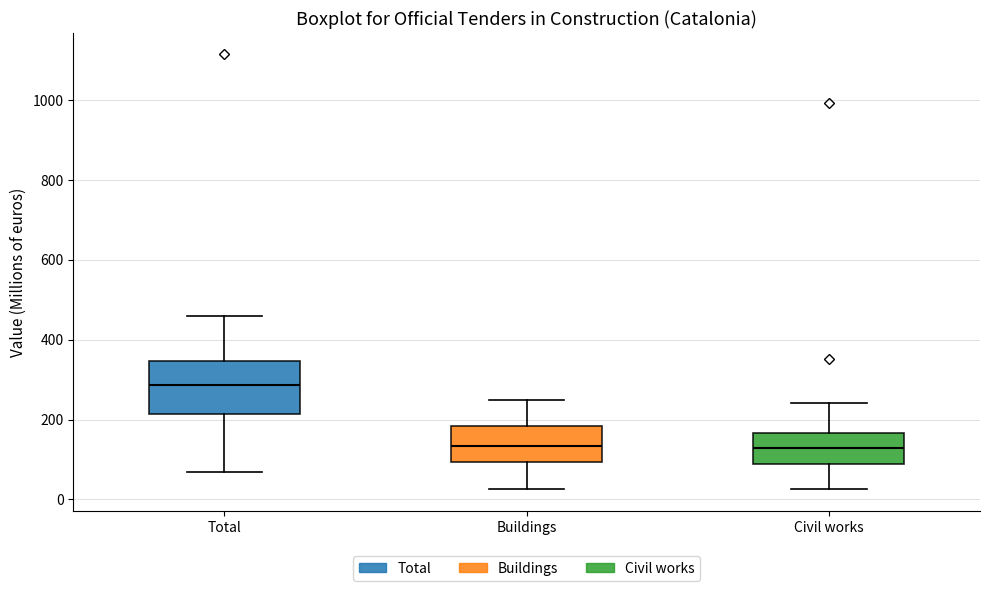

Where does the lower whisker of the box for Buildings end on the y-axis? The values are not printed on the chart, so give them approximately, as read against the axis.

20